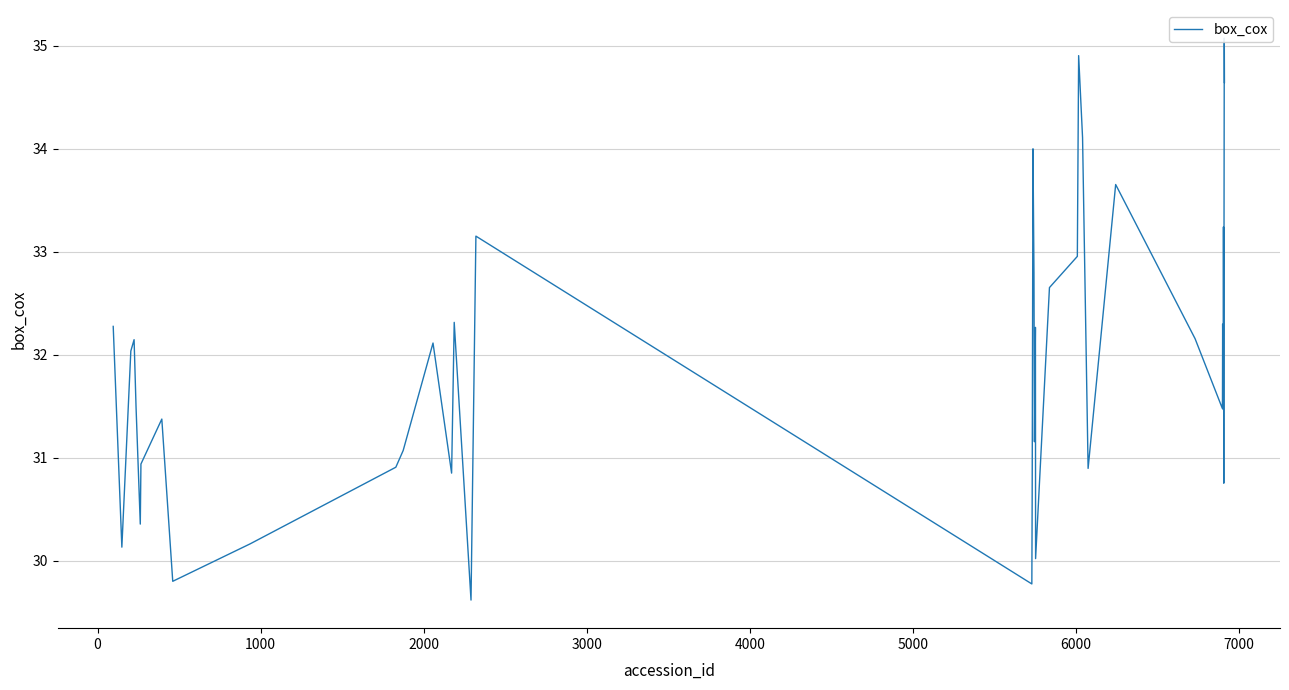

Is it true that the value at 23 is 17.3?

False